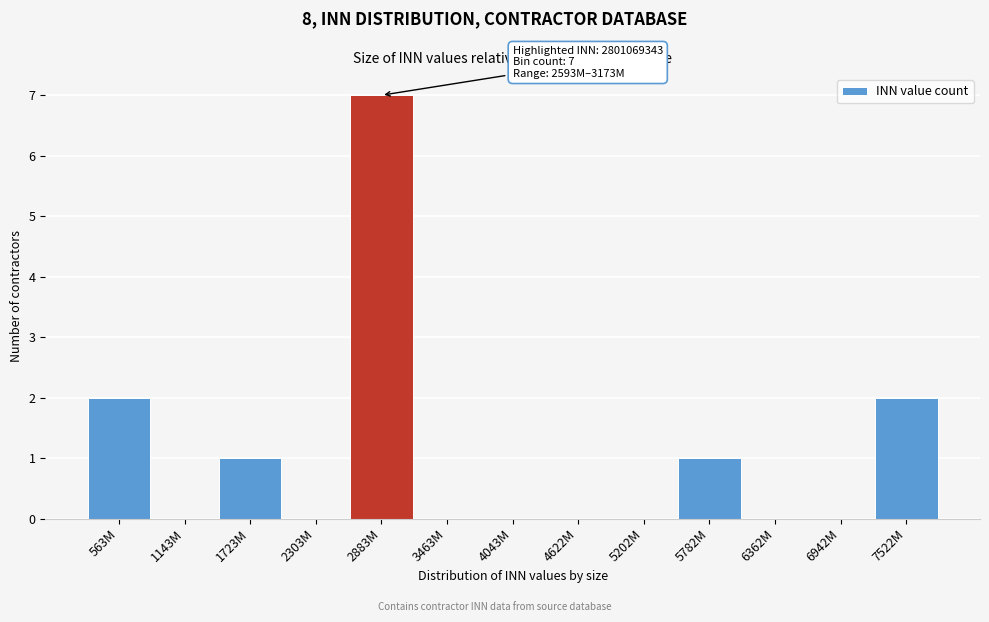

Reading right to left, extract all data points from this chart.

7522M=2	6942M=0	6362M=0	5782M=1	5202M=0	4622M=0	4043M=0	3463M=0	2883M=7	2303M=0	1723M=1	1143M=0	563M=2